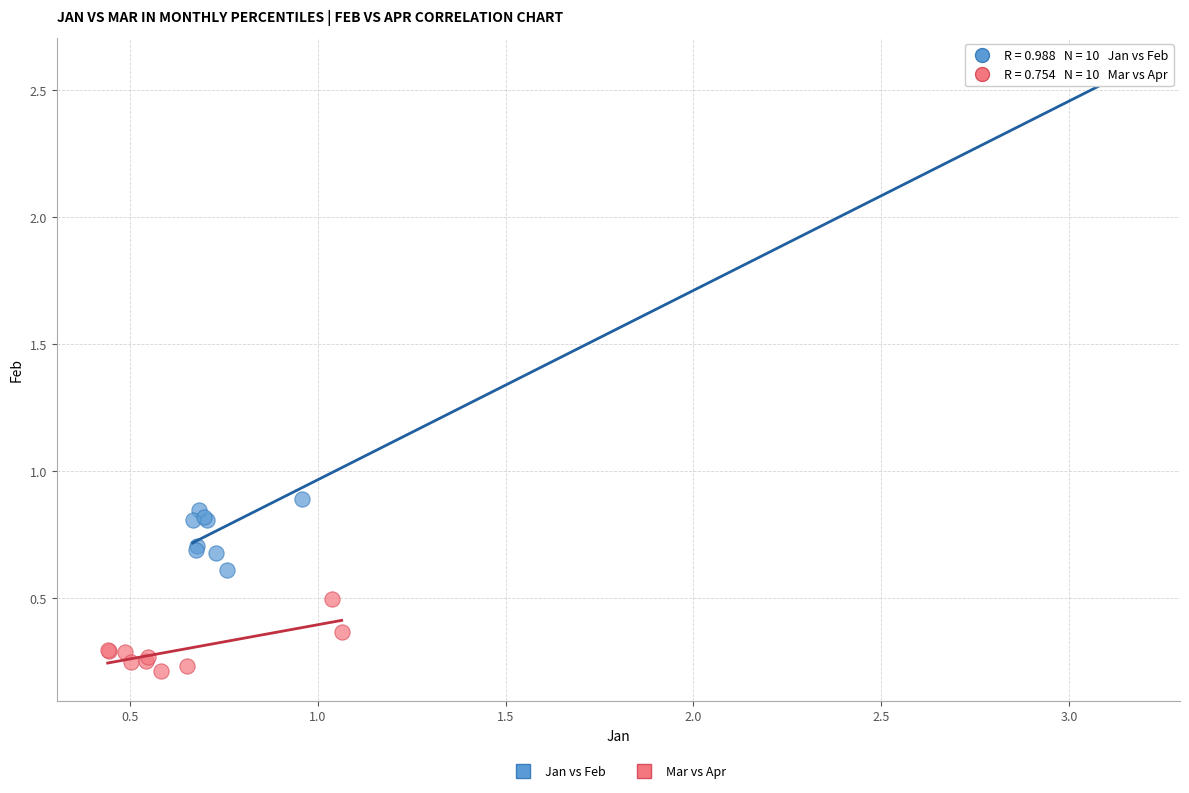

Which series has the widest spread of Y values?

Jan vs Feb